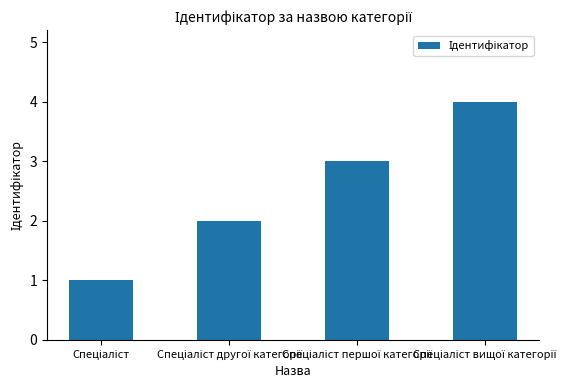

What is the greatest value displayed?

4